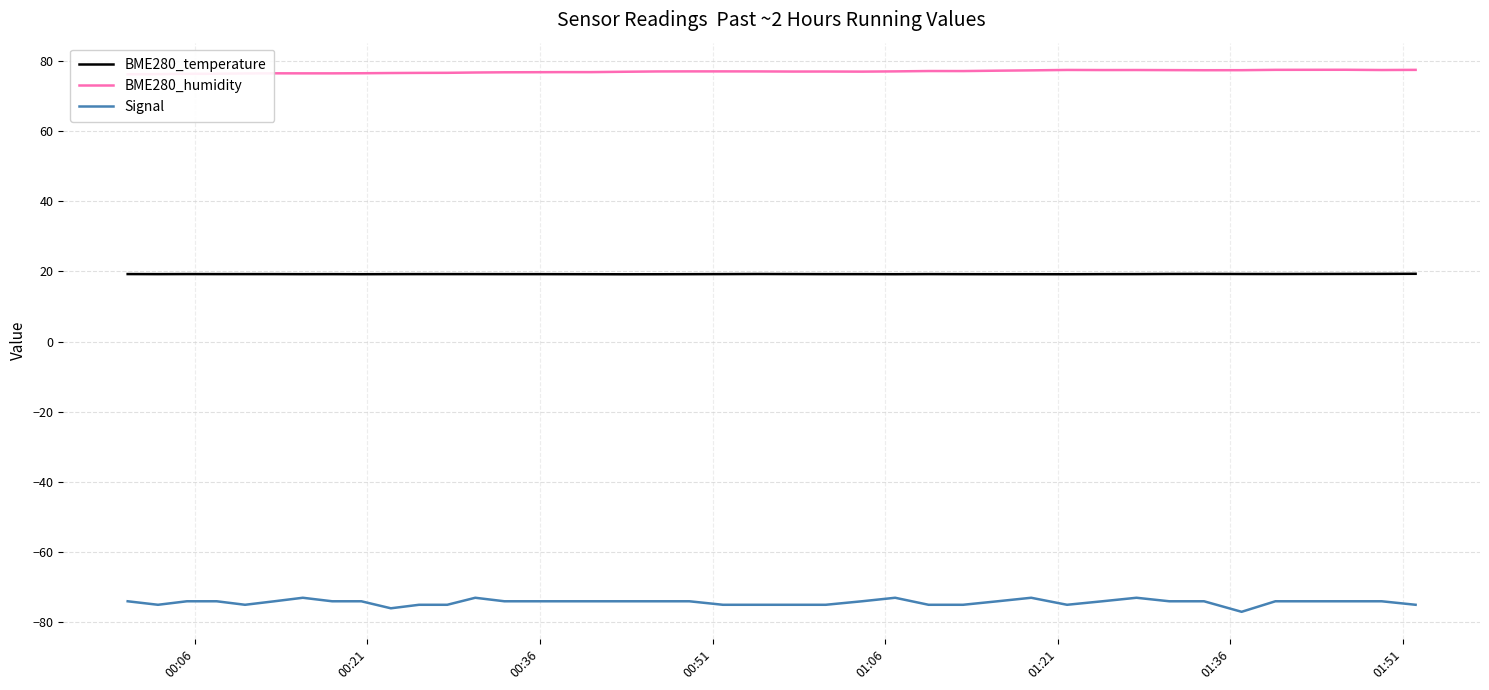

In BME280_humidity, how many points are higher than both neighbors (excluding endpoints)?

6